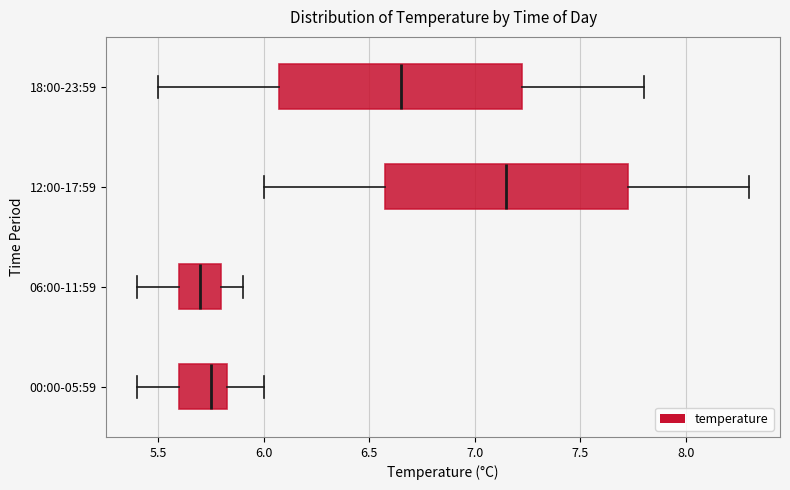

Reading bottom to top, read every box against the x-axis: the position of its median line, the range the box covers, and the ends of its whiskers. The values are not printed on the chart, so give them approximately, as read against the axis.

00:00-05:59: median 5.75, box 5.60 to 5.85, whiskers 5.40 to 6.00
06:00-11:59: median 5.70, box 5.60 to 5.80, whiskers 5.40 to 5.90
12:00-17:59: median 7.15, box 6.60 to 7.75, whiskers 6.00 to 8.30
18:00-23:59: median 6.65, box 6.10 to 7.25, whiskers 5.50 to 7.80